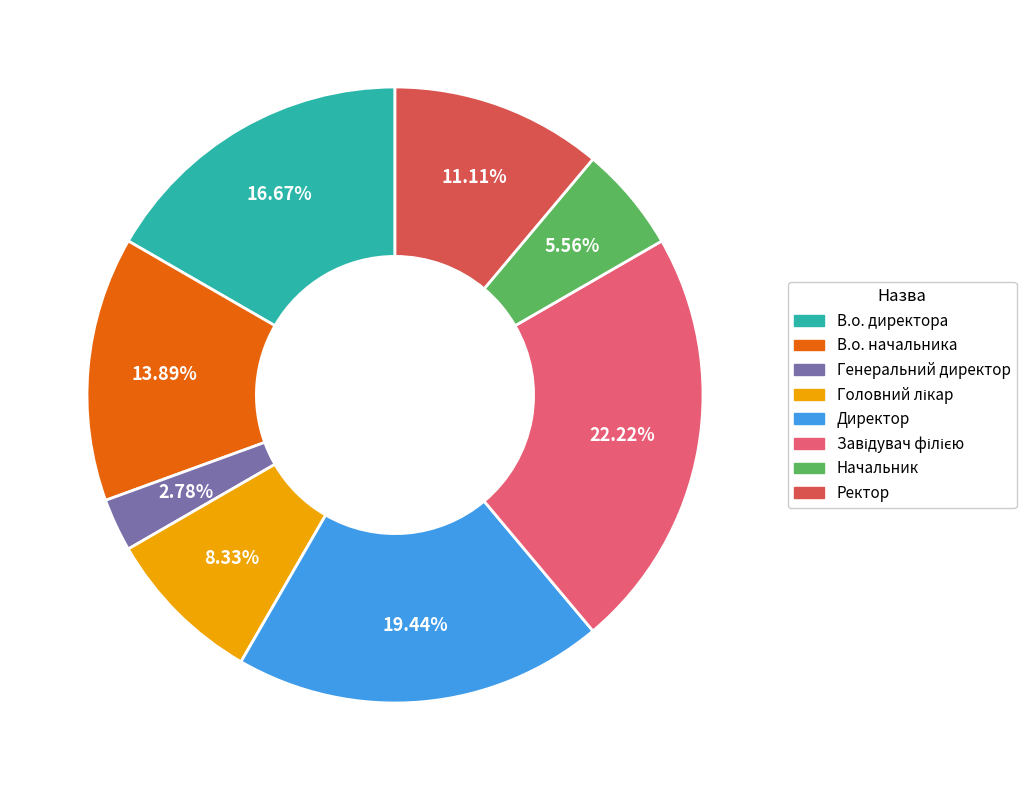

Which category has the smallest portion of the pie?

Генеральний директор